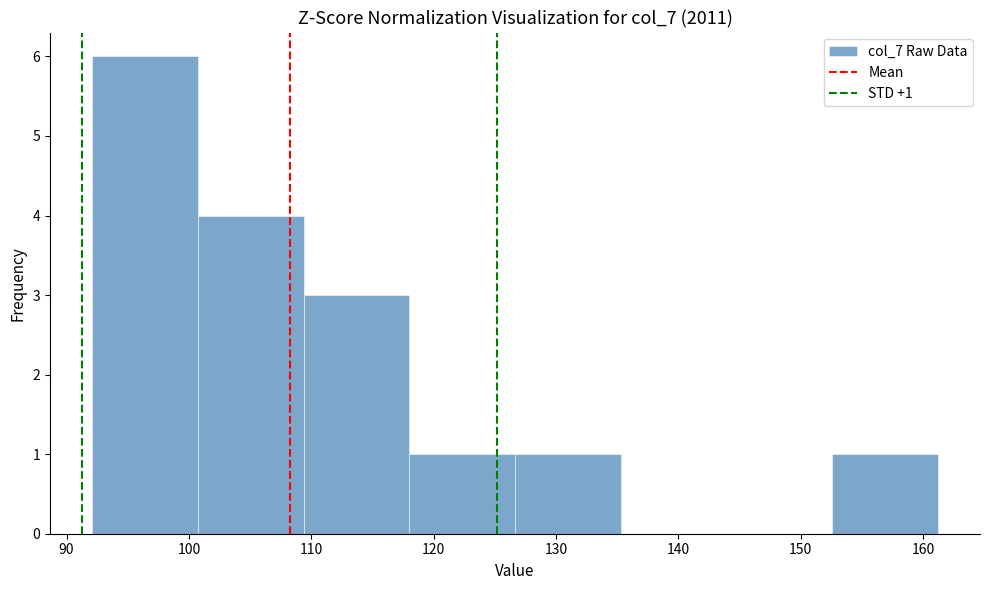

Over which range of the x-axis is the bar tallest?

92 to 101